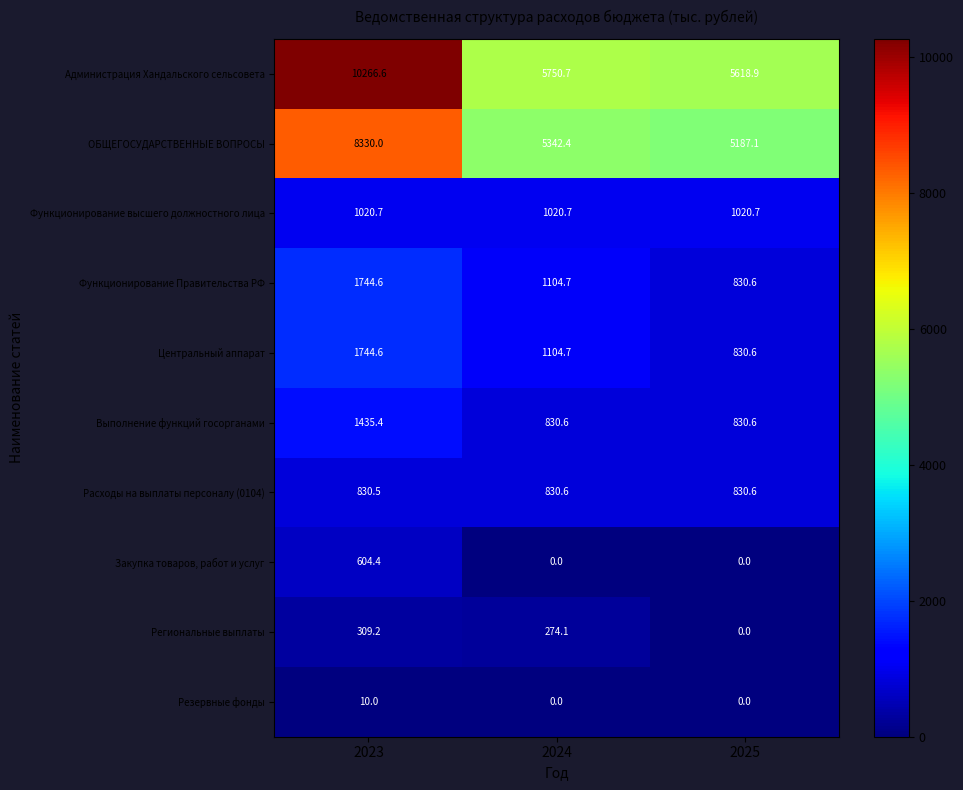

What is the greatest value displayed?

10266.6